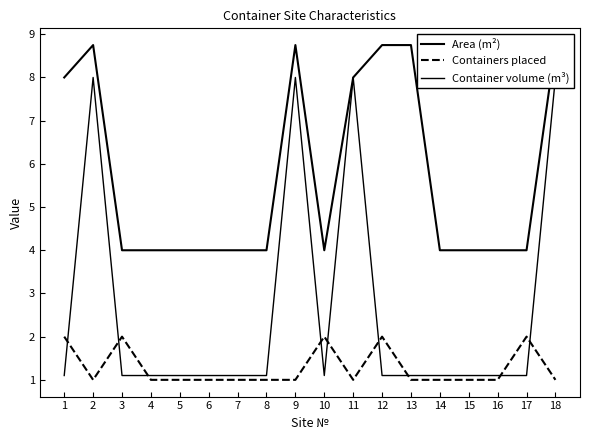

True or false: Area (m²) has more than 2 points higher than both neighbors.

False